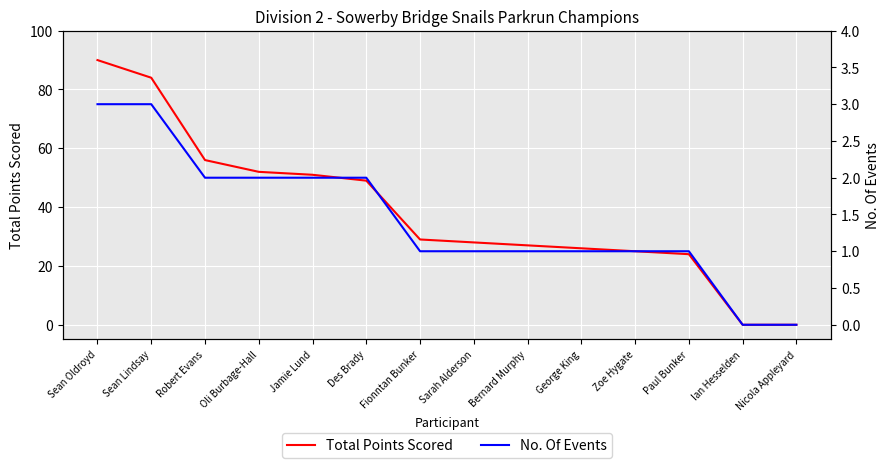

Is it true that No. Of Events equals 1 at Bernard Murphy?

True